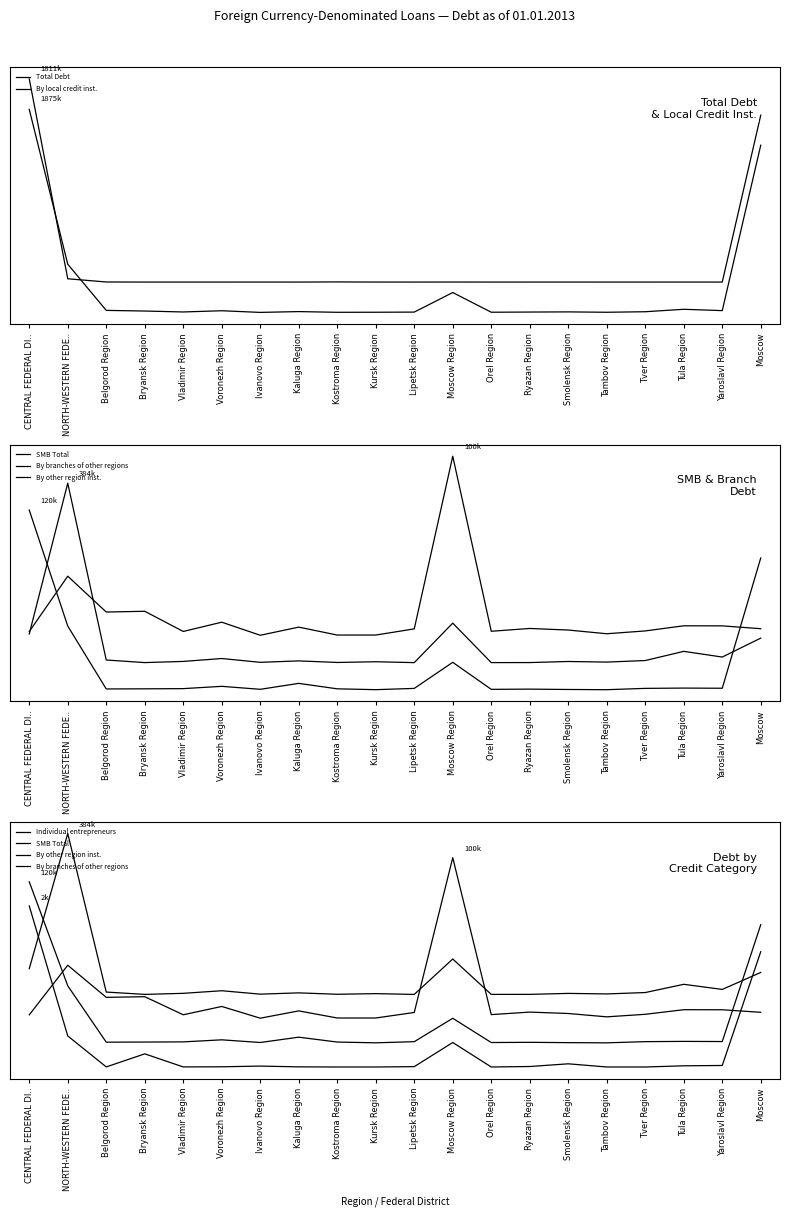

What is the label of the 15th point from the left?

Smolensk Region